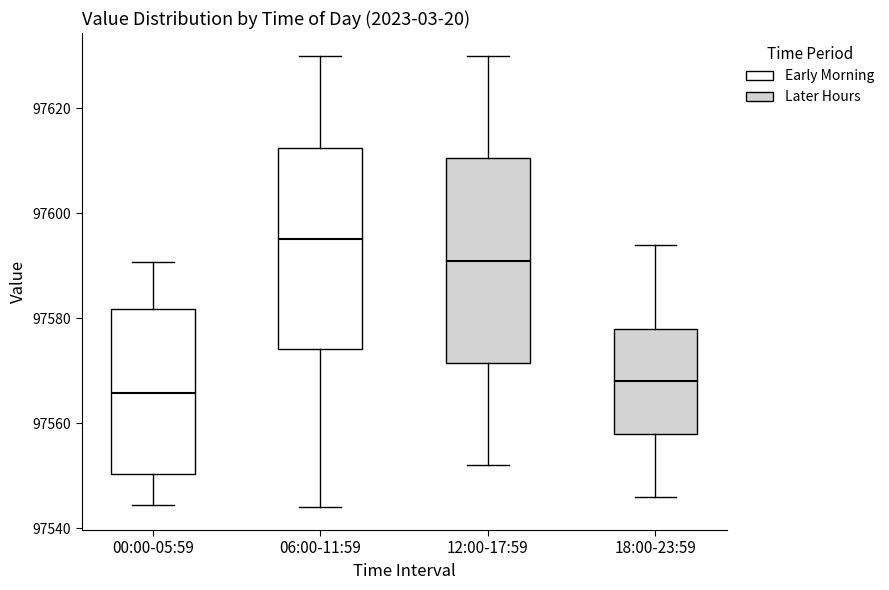

Where is the lower edge of the box for 00:00-05:59 on the y-axis? The values are not printed on the chart, so give them approximately, as read against the axis.

97550